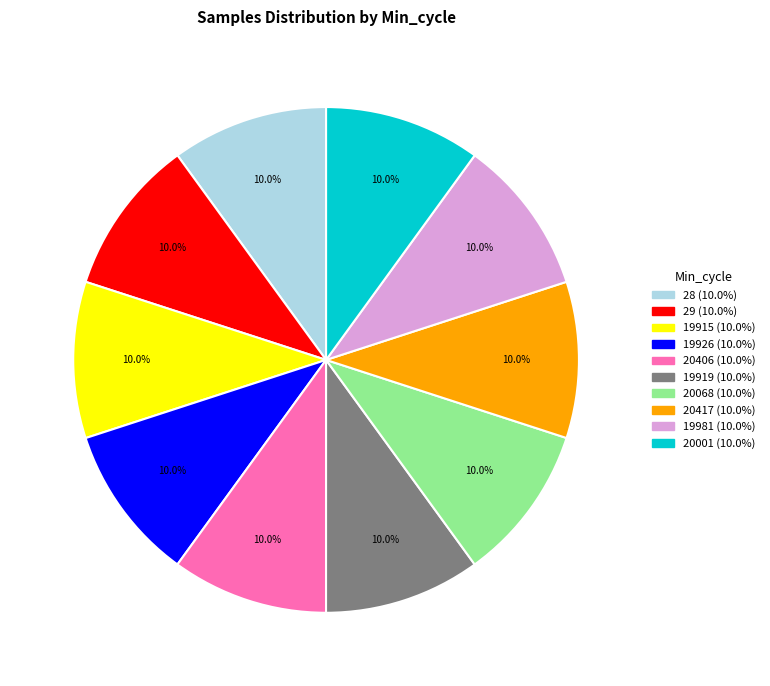

Count the number of slices in the pie.

10